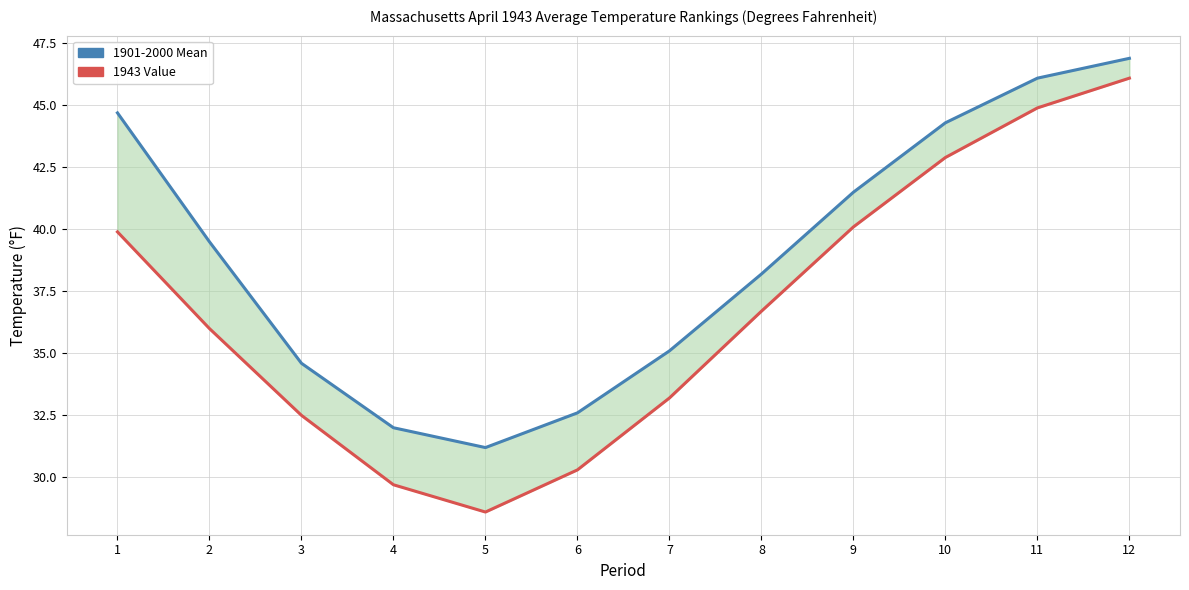

What is the difference between the maximum and minimum values in the 1943 Value series?

17.5